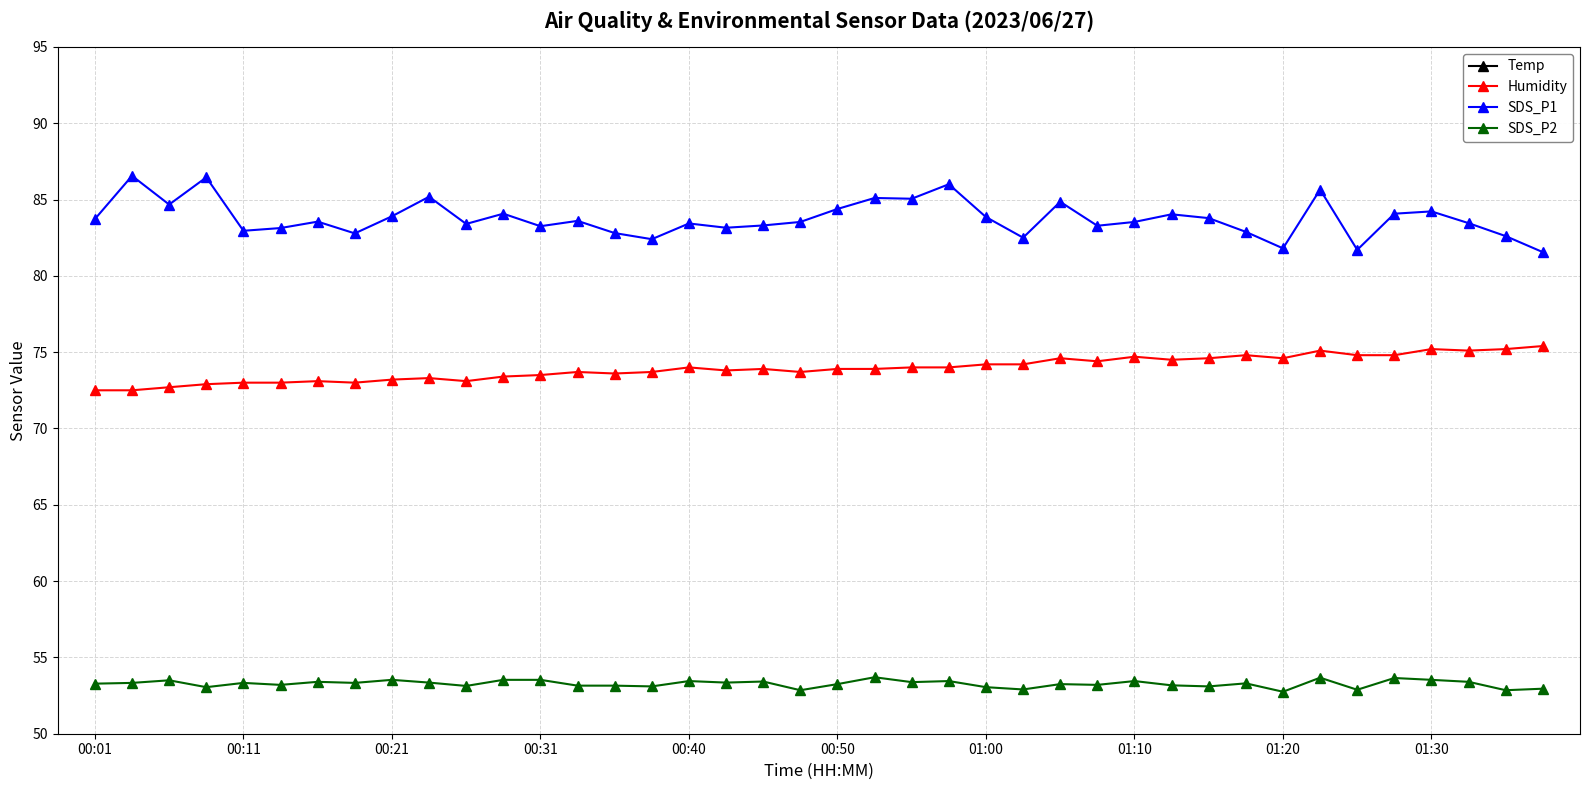

Is it true that Humidity equals 75.2 at 38?

True